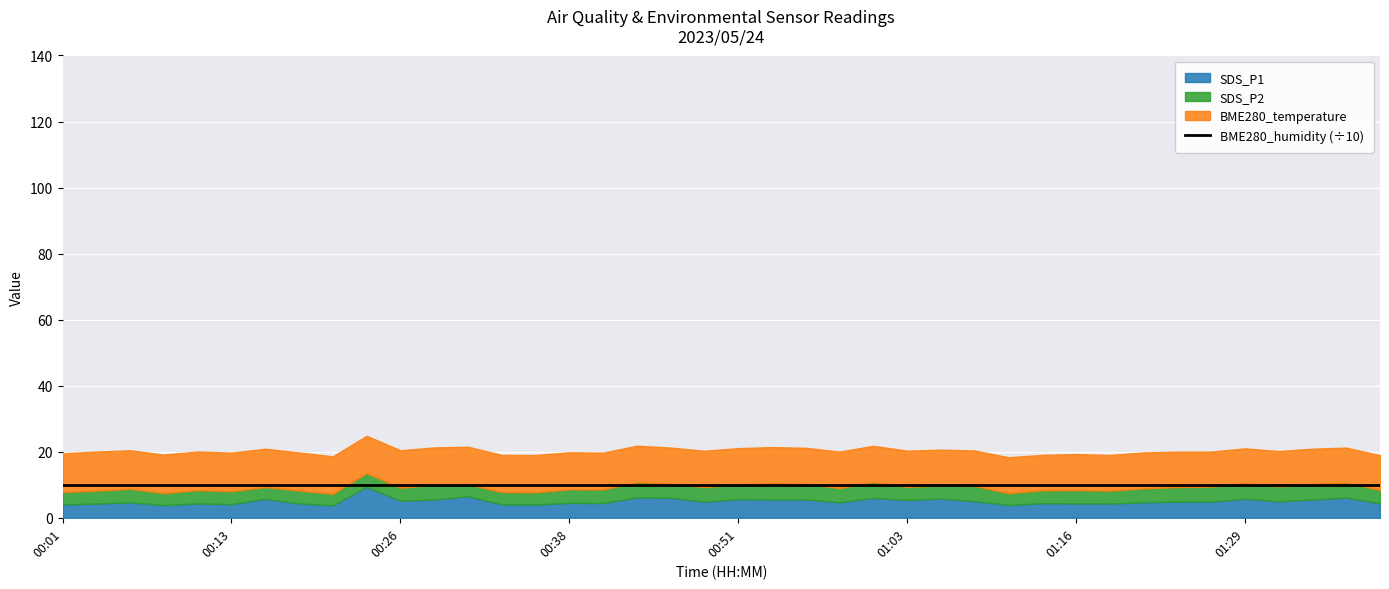

What is the difference between the highest and lowest values at 00:11?

96.0